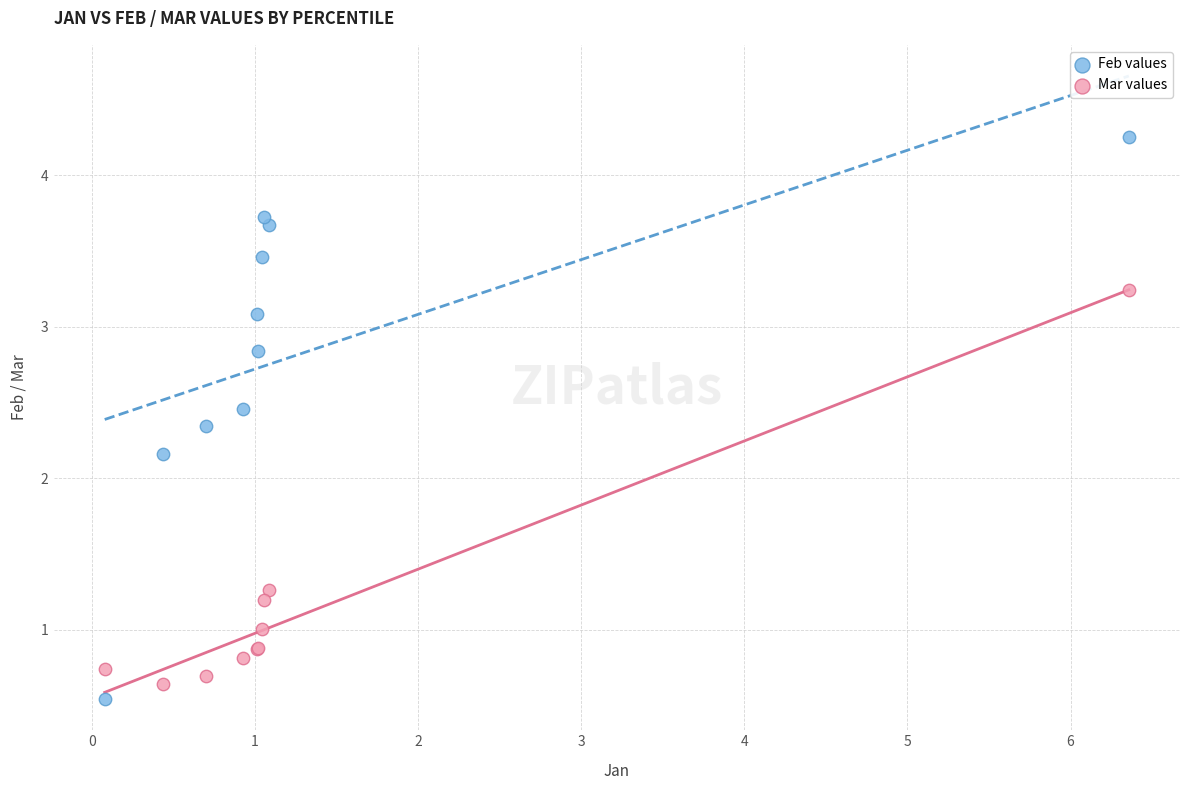

What is the X range (max minus min) for the scatter plot?

6.3